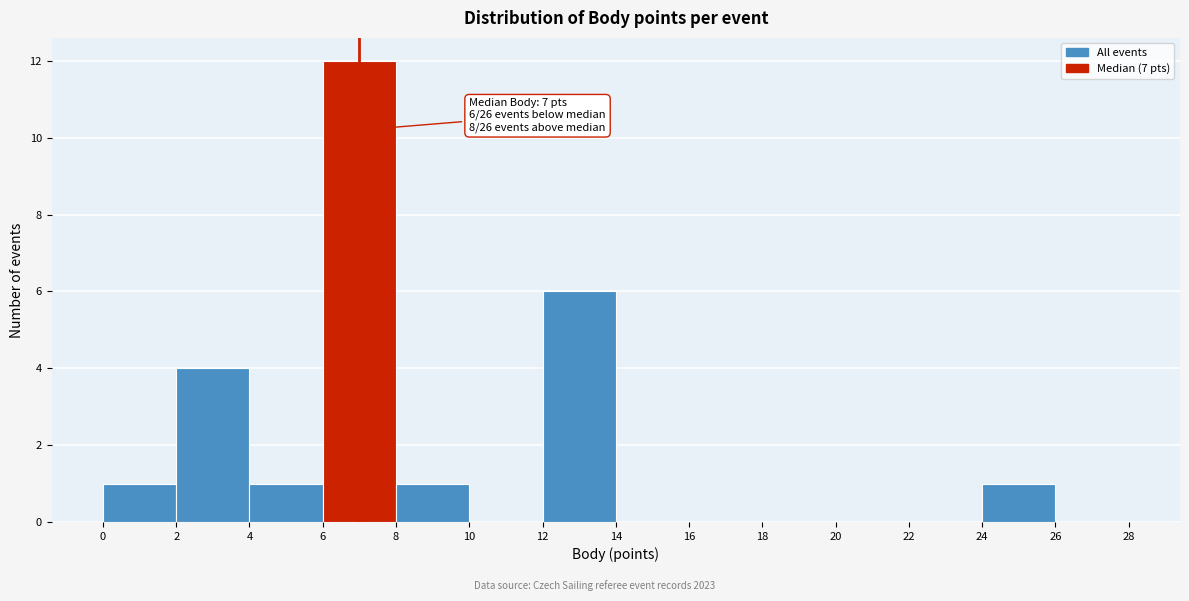

Which range on the x-axis has the tallest bar?

6 to 8